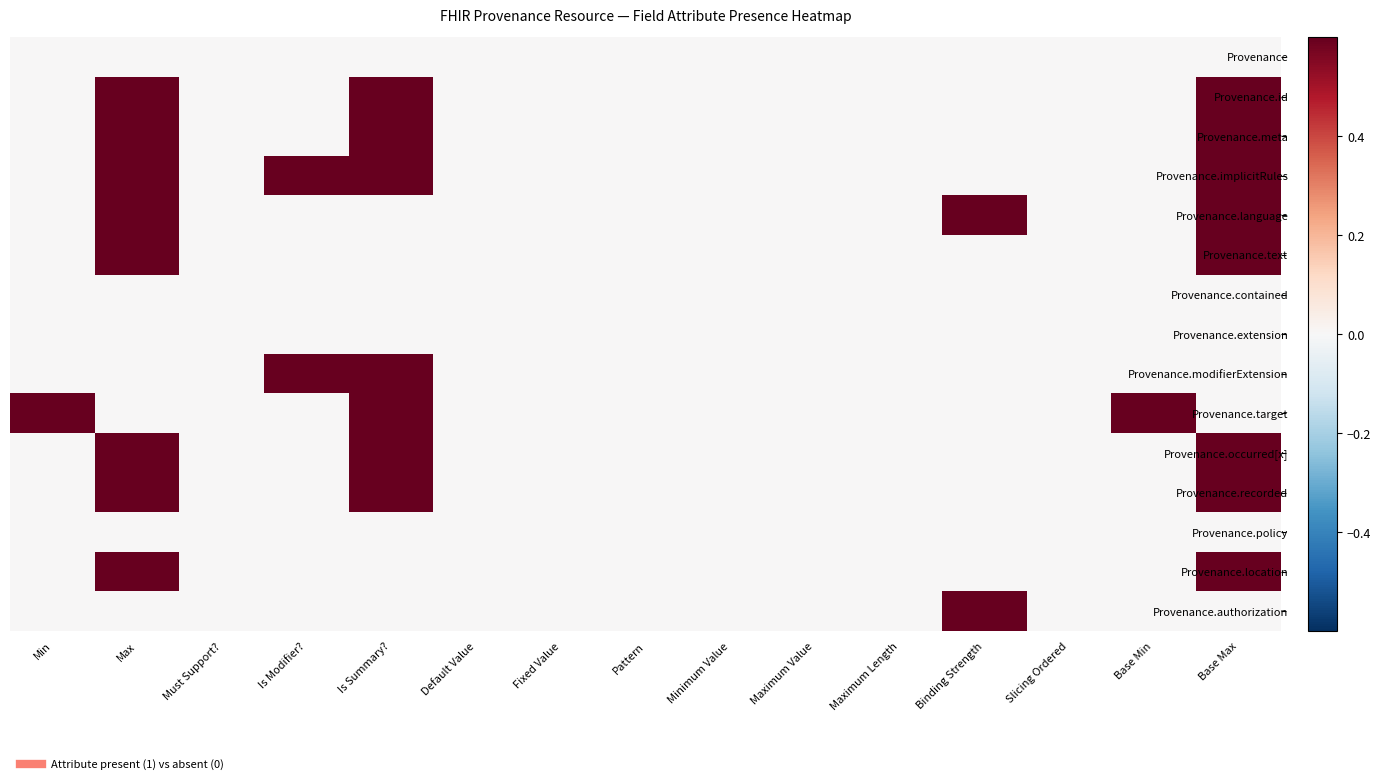

Which series has the largest total across all categories?

Provenance.implicitRules